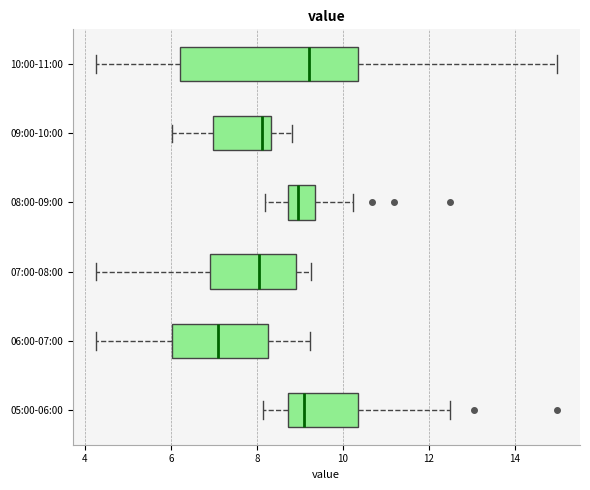

Which box is the widest, from its left edge to its right edge?

10:00-11:00